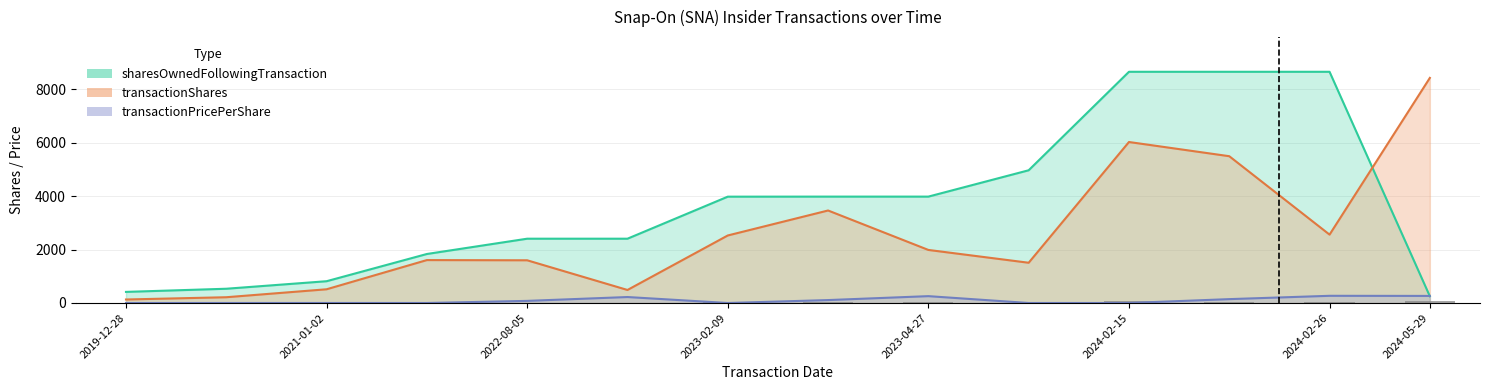

How many data points in transactionPricePerShare are less than 79?

7